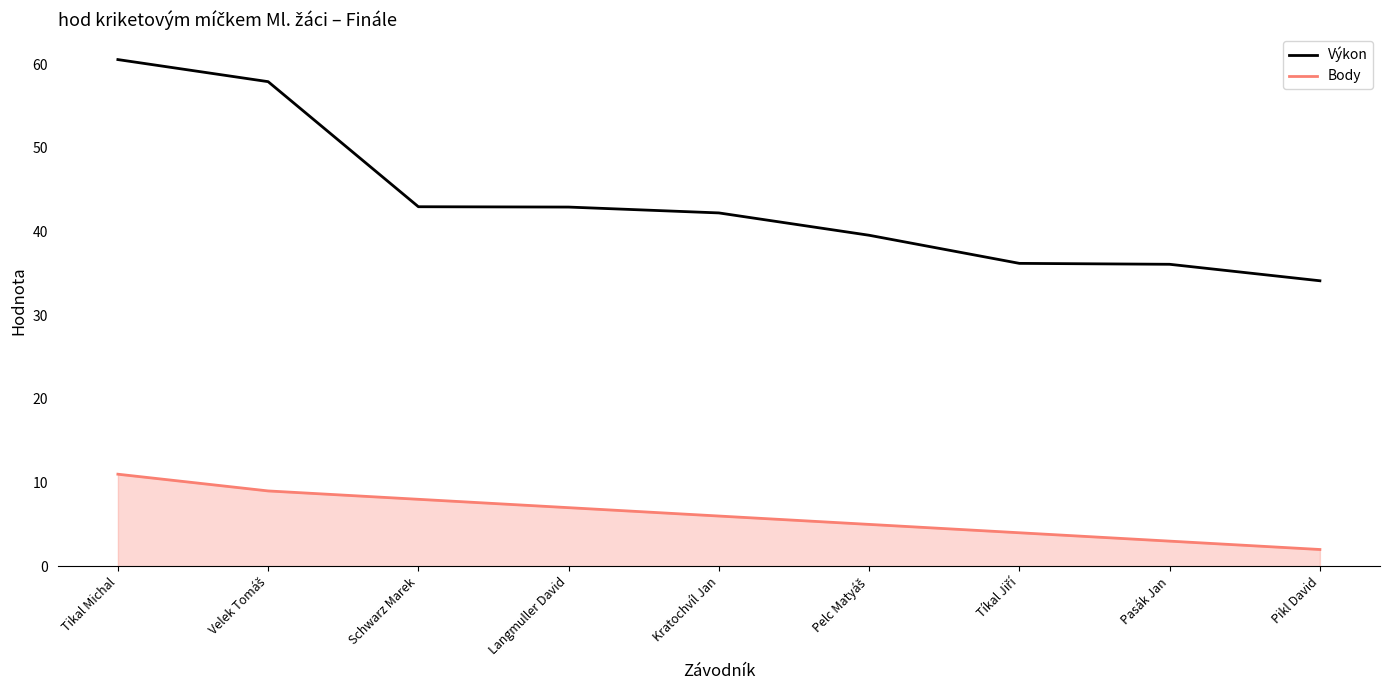

True or false: Výkon and Body intersect in this chart.

False